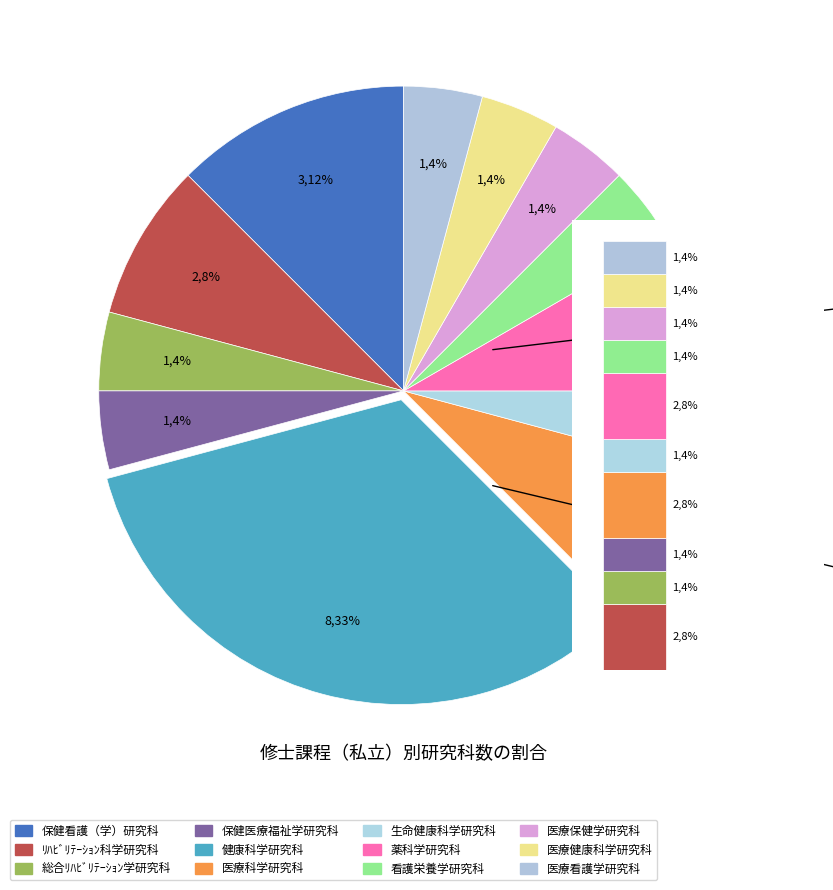

Count the number of slices in the pie.

12